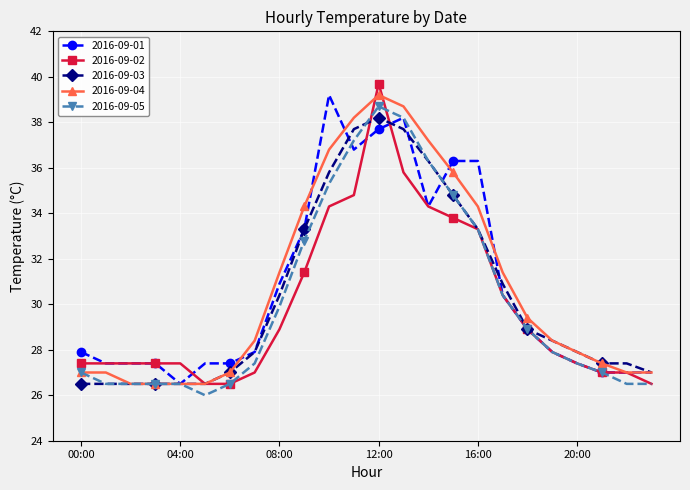

Does the chart have visible grid lines?

Yes